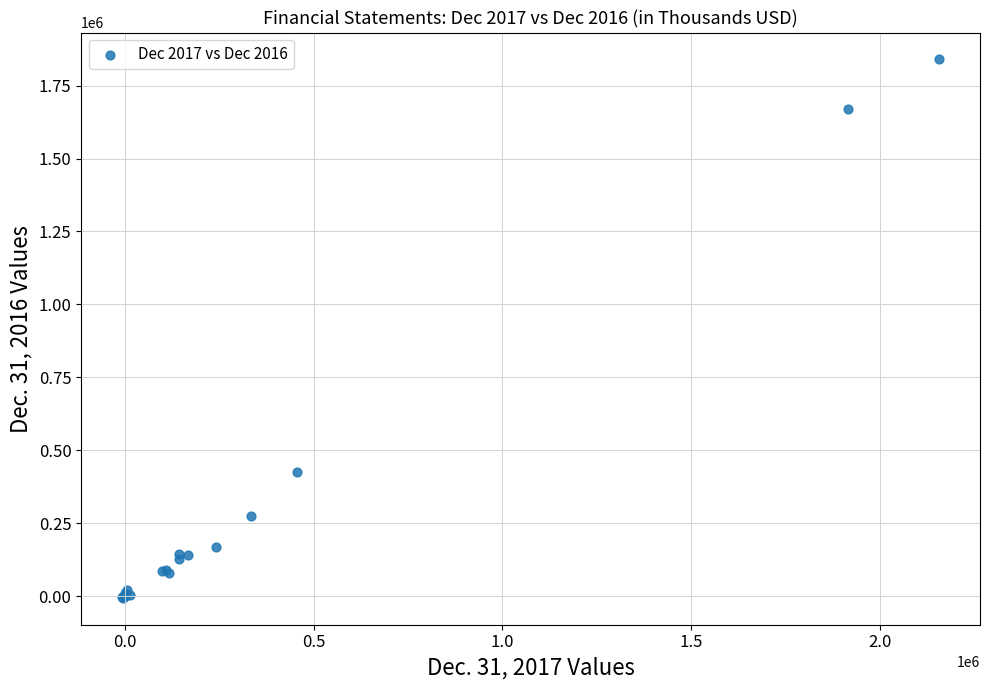

What Y value in the scatter plot is closest to 917047?

424332